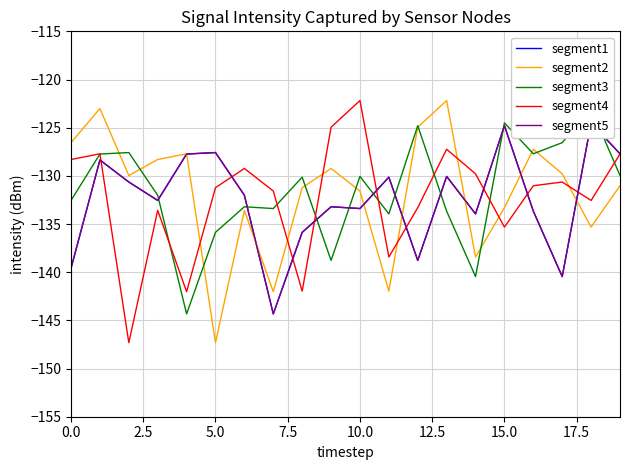

True or false: segment4 and segment2 intersect in this chart.

True